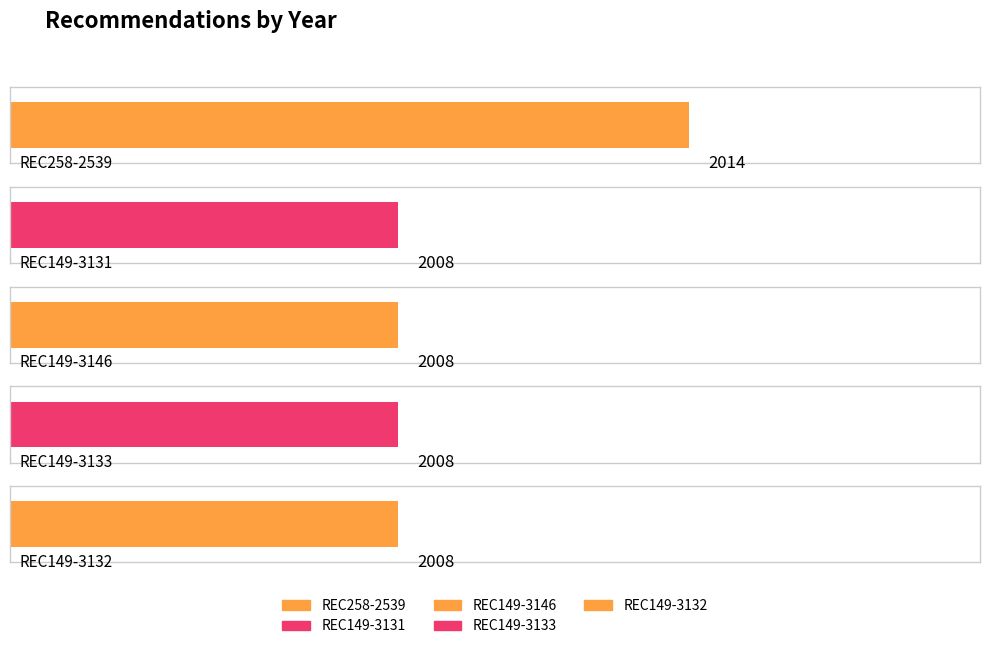

The value at REC149-3133 is 448. True or false?

False